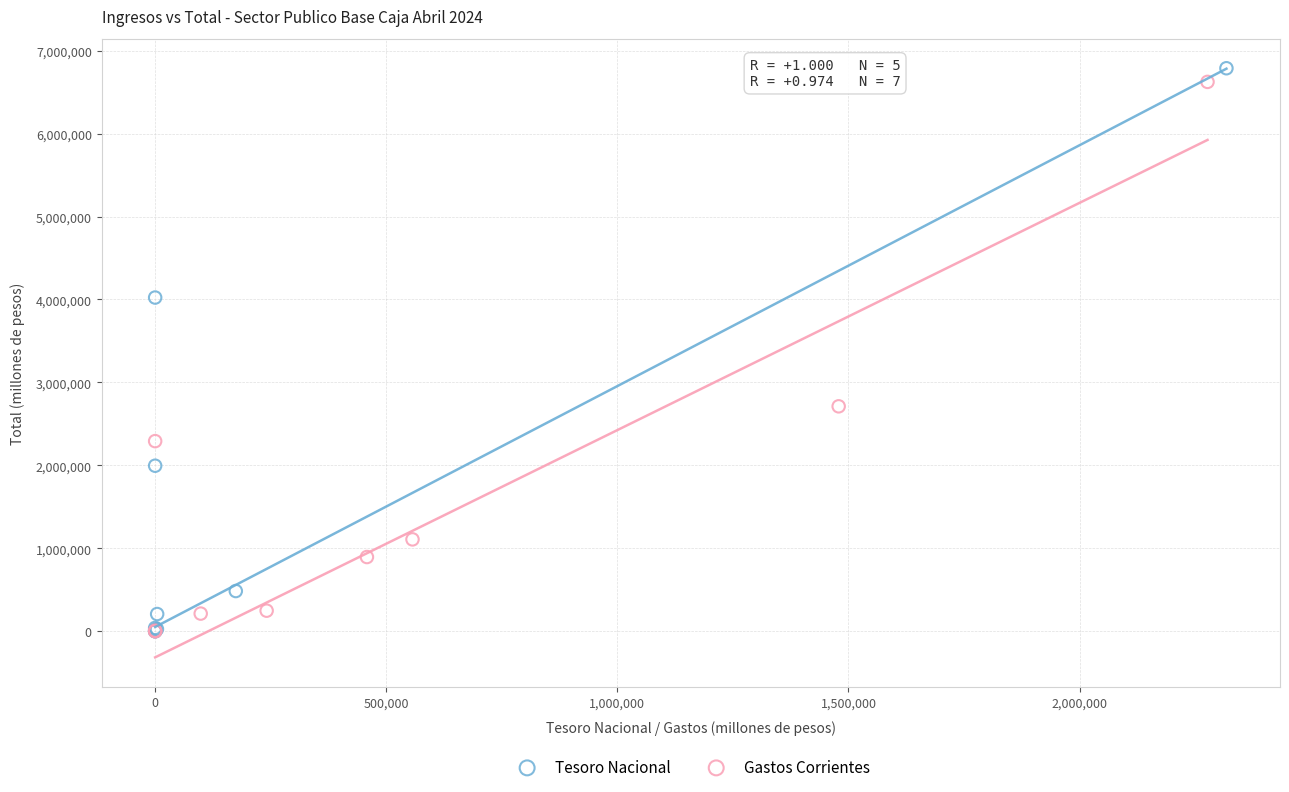

Which series has the widest spread of Y values?

Tesoro Nacional